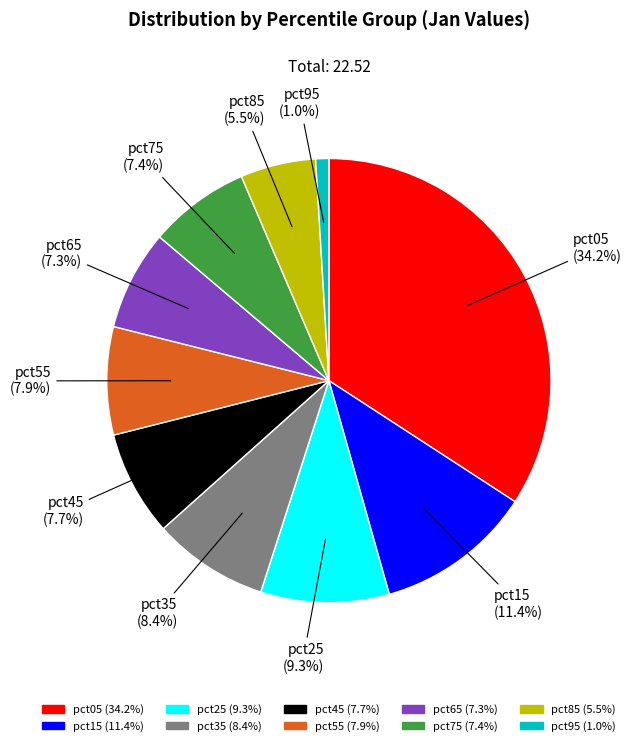

Count the number of slices in the pie.

10